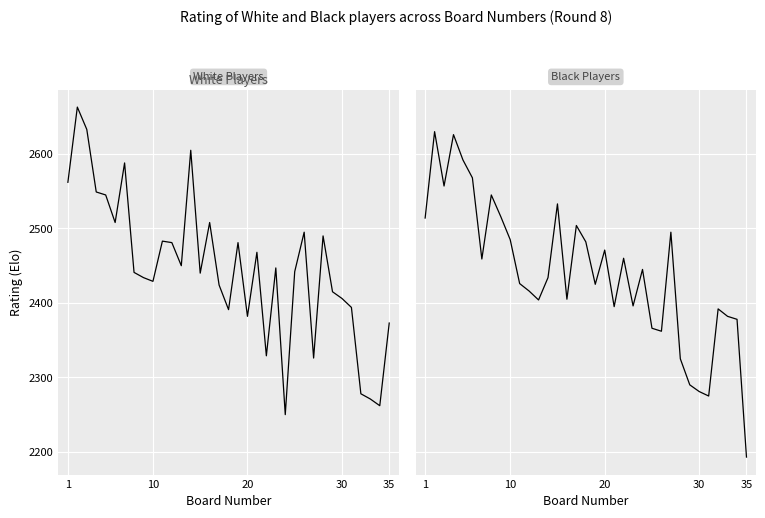

What is the sum of all Black Rating values?

85427